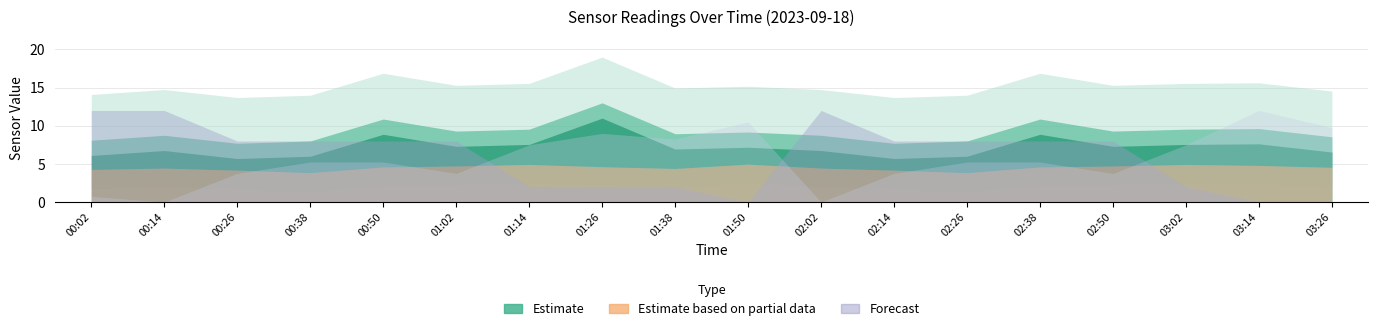

True or false: Temp has a value of 7.8 at 02:02.

False